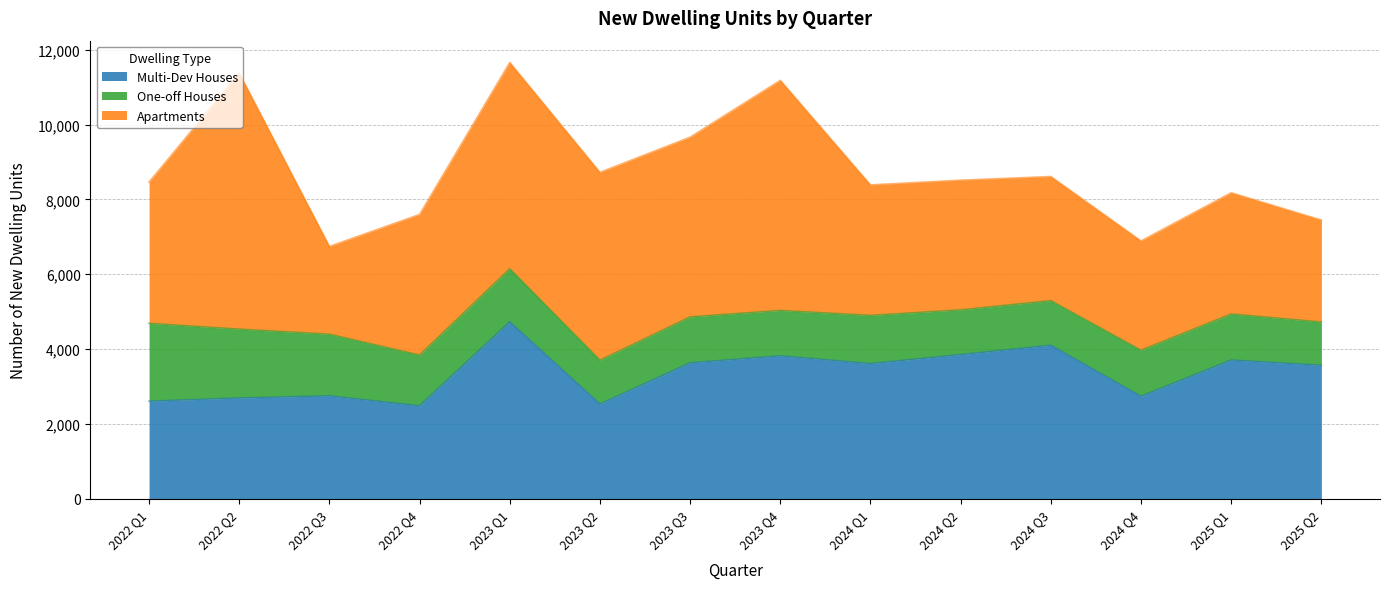

Reading left to right, what are all the values shown in this chart?

Multi-Dev Houses: 2606	2692	2749	2483	4726	2530	3632	3818	3611	3852	4101	2737	3707	3565
One-off Houses: 2081	1840	1647	1356	1420	1172	1227	1213	1288	1195	1192	1231	1230	1157
Apartments: 3776	6842	2347	3758	5513	5021	4803	6150	3488	3466	3318	2922	3240	2725